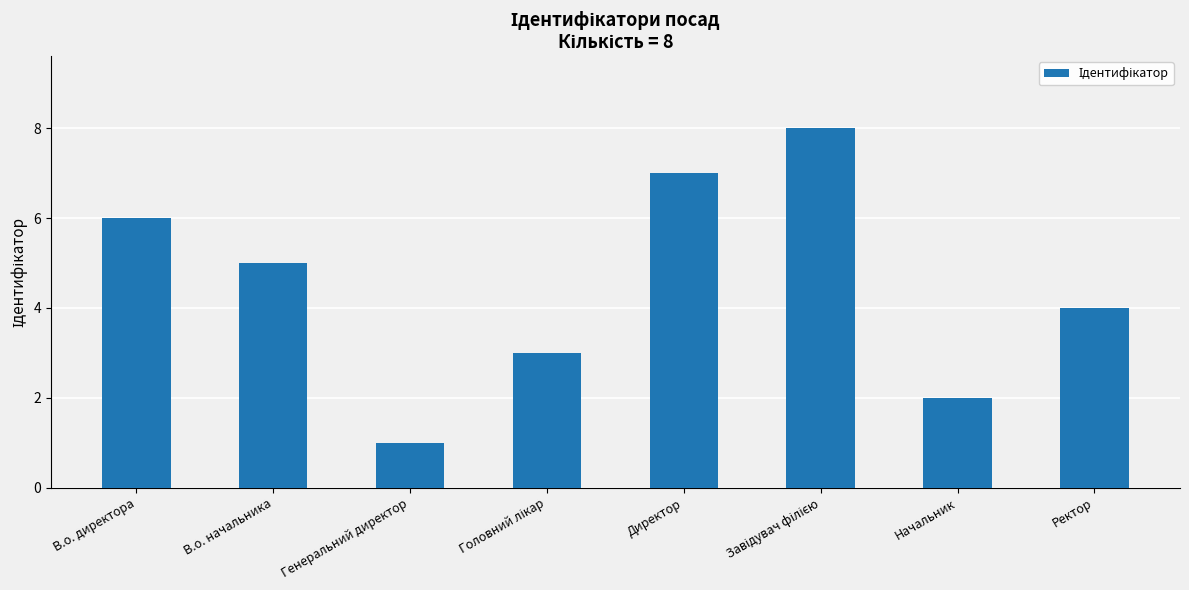

What is the difference between the maximum and second lowest values?

6